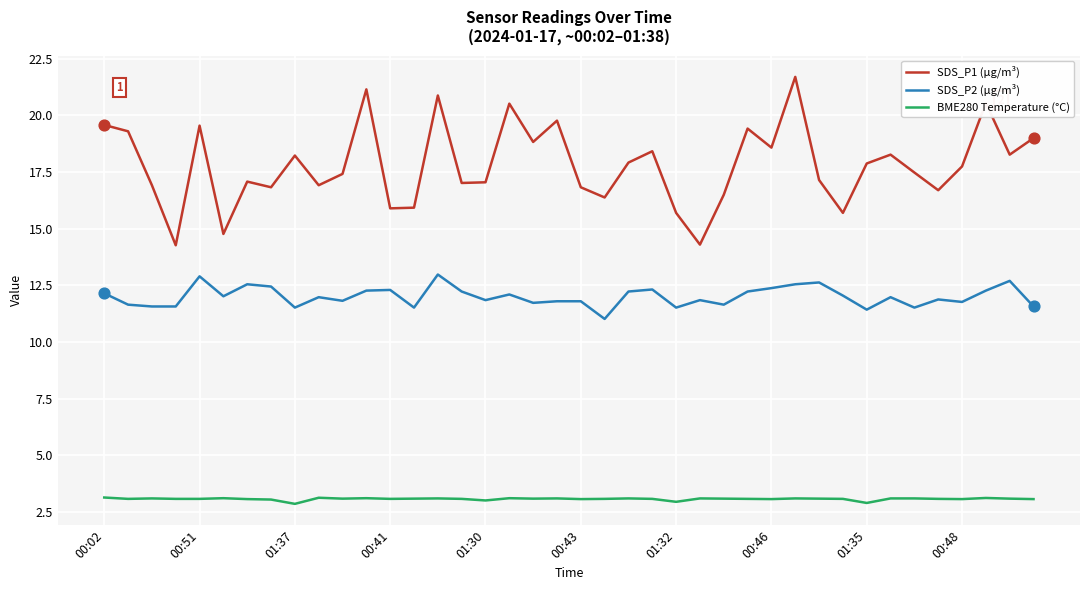

What are all the series names shown in the legend?

SDS_P1 (µg/m³), SDS_P2 (µg/m³), BME280 Temperature (°C)